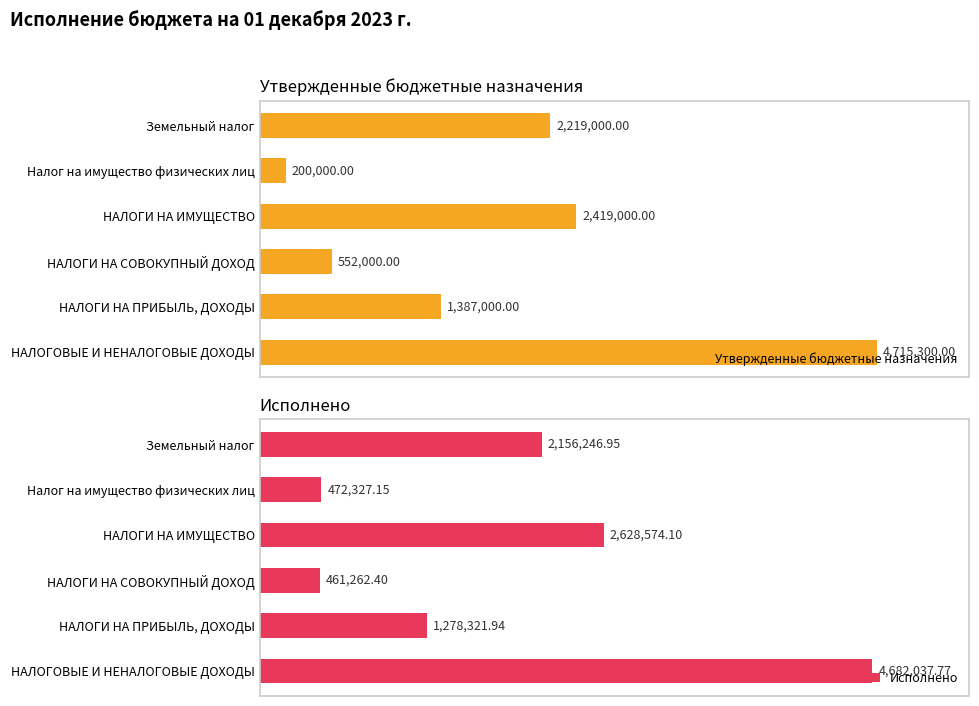

What is the average value of the Исполнено series?

1946461.7